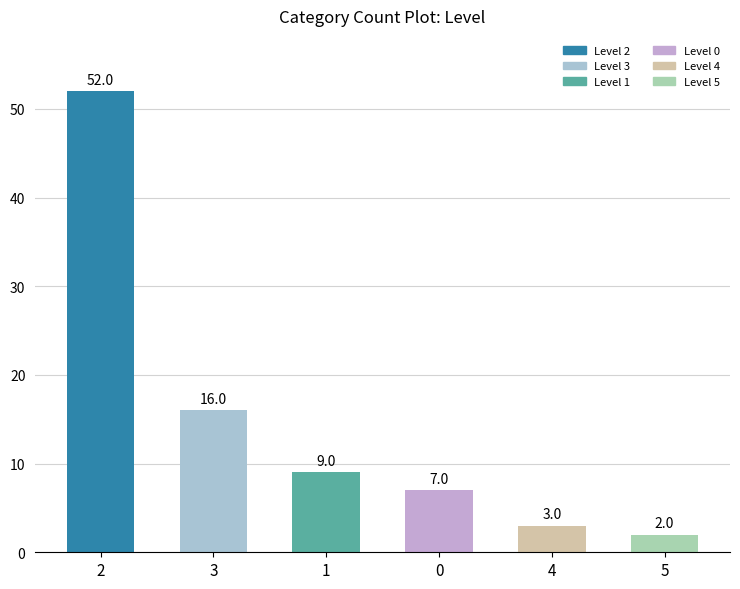

List the labels in order of value, smallest first.

5, 4, 0, 1, 3, 2